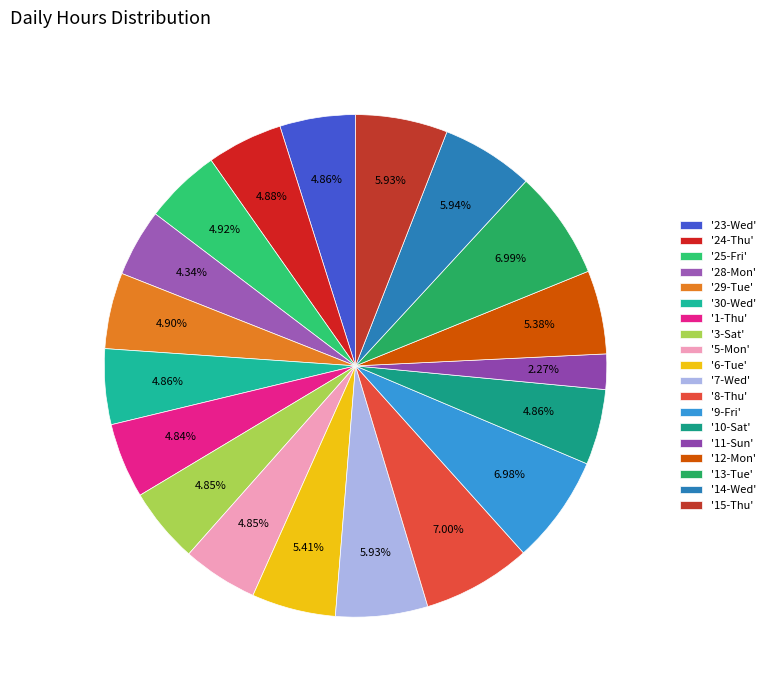

Is there any slice that represents more than half of the pie?

No